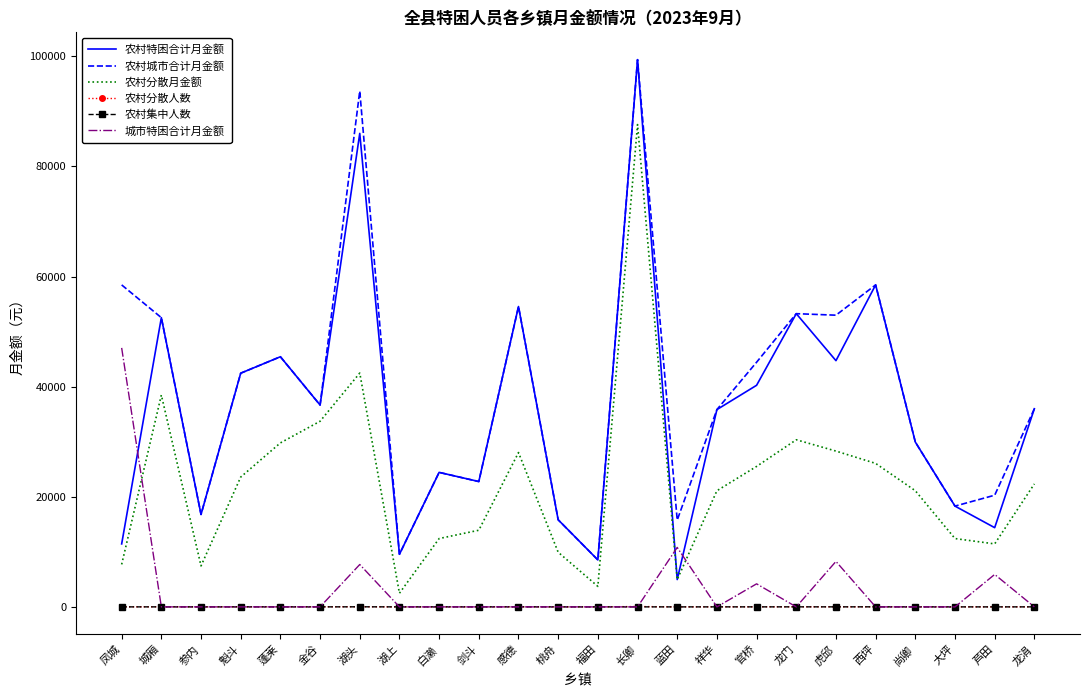

What is the sum of the 农村城市合计月金额 values at 龙门 and 西坪?

111730